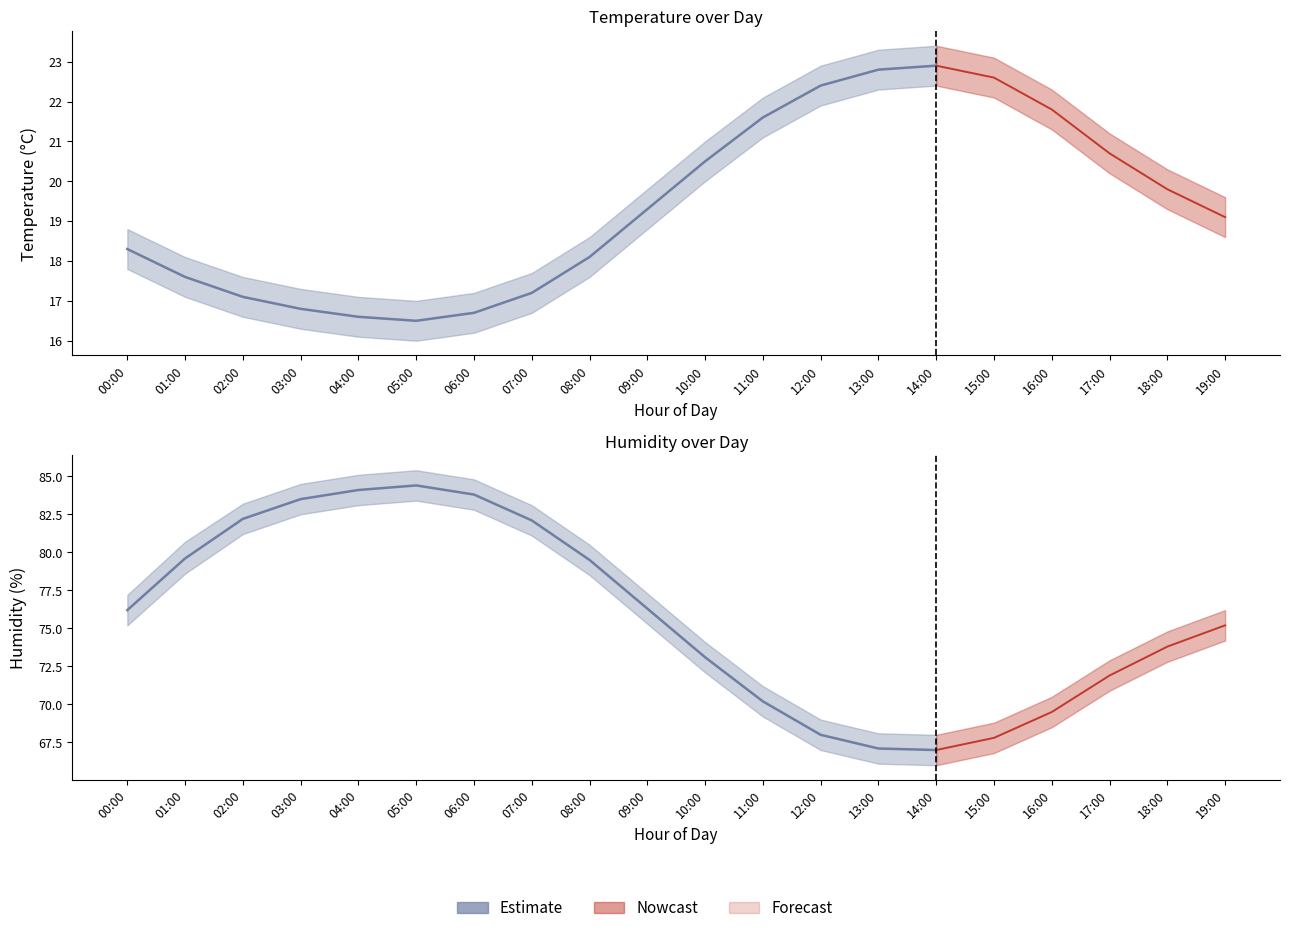

True or false: temperature and humidity cross at least once.

False